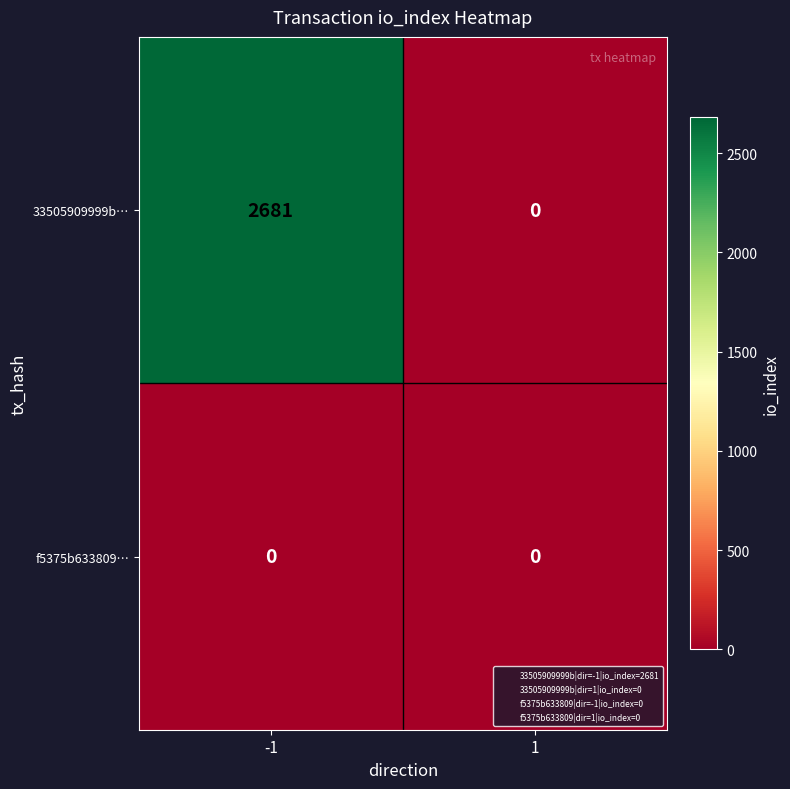

Which series has the largest total across all categories?

33505909999b…